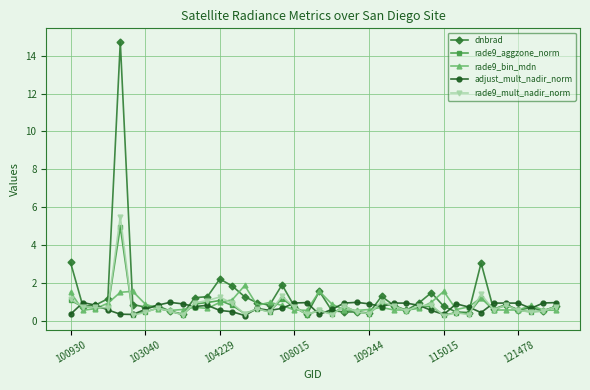

What is the value of the rade9_bin_mdn point at the 17th from the left?

1.0